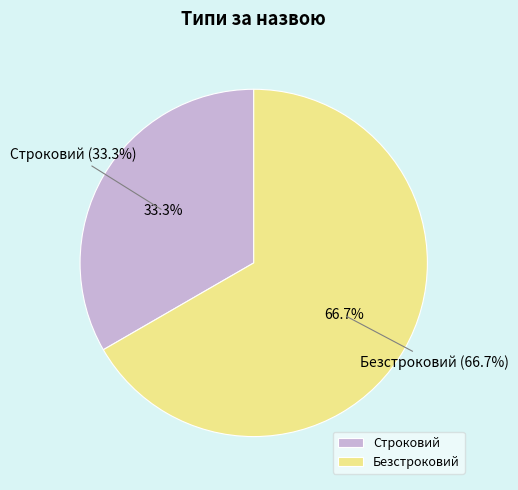

What percentage is the Строковий slice, to the nearest percent?

33%